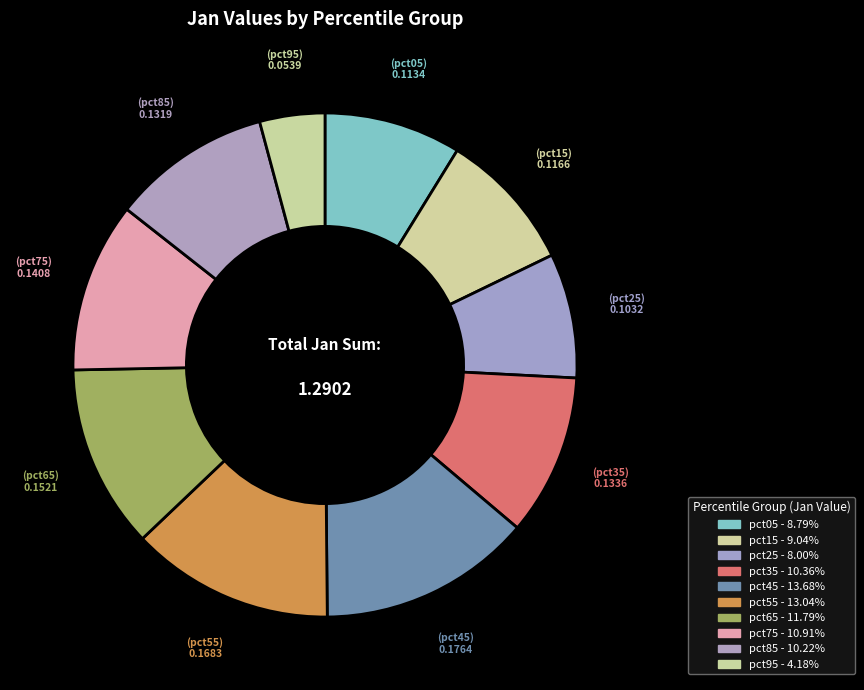

To the nearest percent, what is the combined percentage of pct65 and pct75?

23%